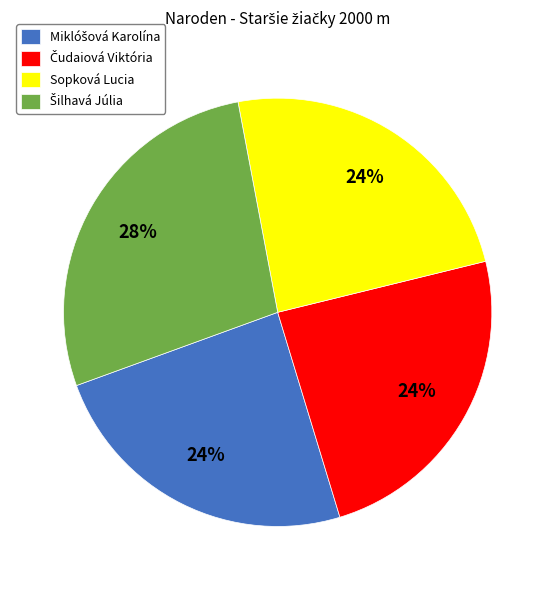

Is there any slice that represents more than half of the pie?

No